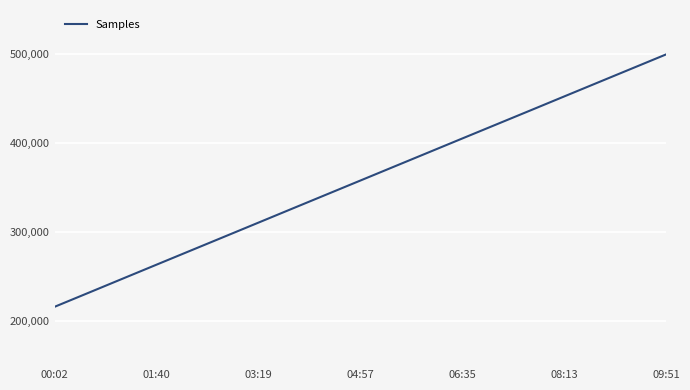

What is the difference between the maximum and minimum values?

284168.0